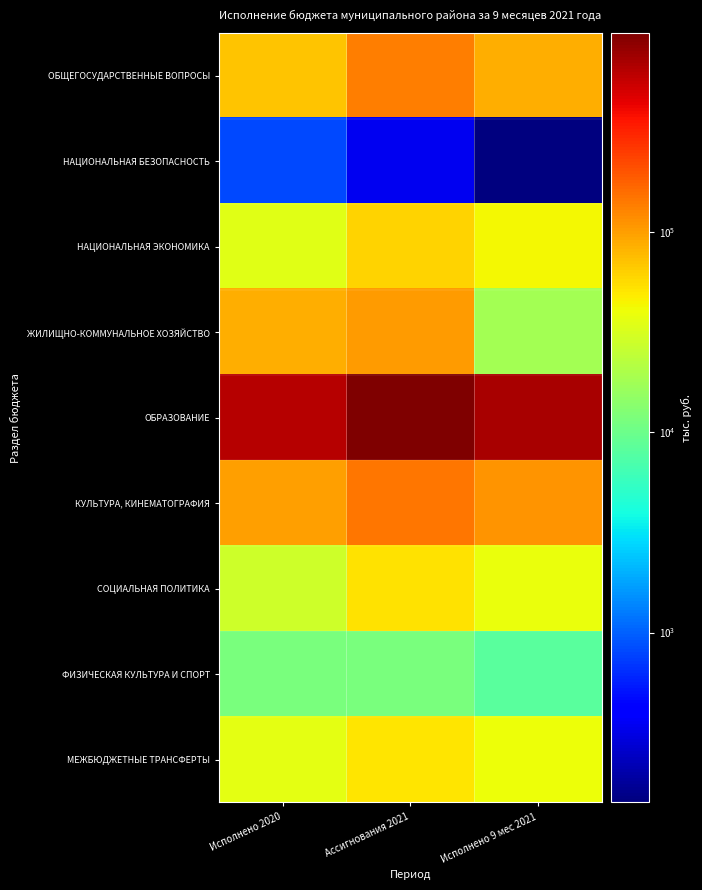

At which category is the sum across all series the highest?

Ассигнования 2021